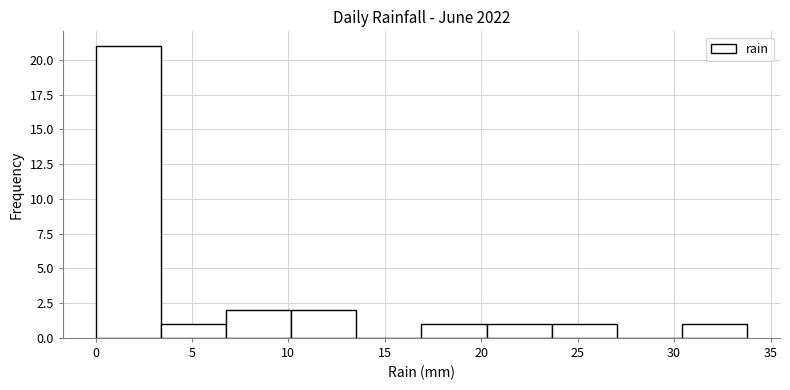

Reading left to right, transcribe this chart: for each bar, give the range it covers on the x-axis and its height. Neither the bar edges nor the heights are printed on the chart, so give them approximately, as read against the axes.

0.0 to 3.5: 21
3.5 to 7.0: 1
7.0 to 10.0: 2
10.0 to 13.5: 2
13.5 to 17.0: 0
17.0 to 20.5: 1
20.5 to 23.5: 1
23.5 to 27.0: 1
27.0 to 30.5: 0
30.5 to 34.0: 1